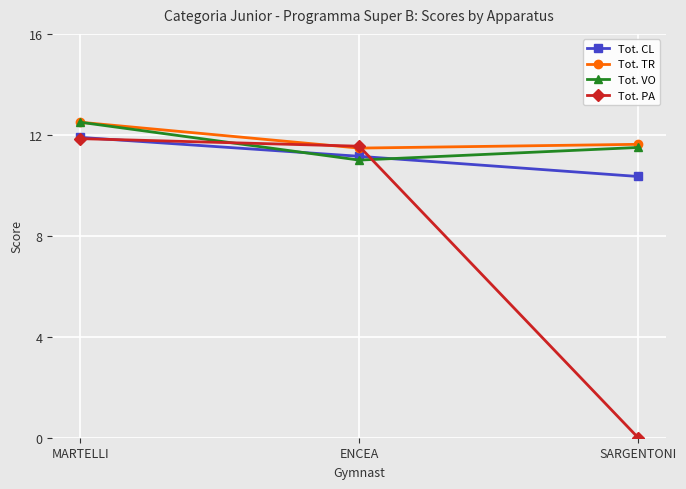

Between ENCEA and SARGENTONI, which series saw the biggest shift?

Tot. PA